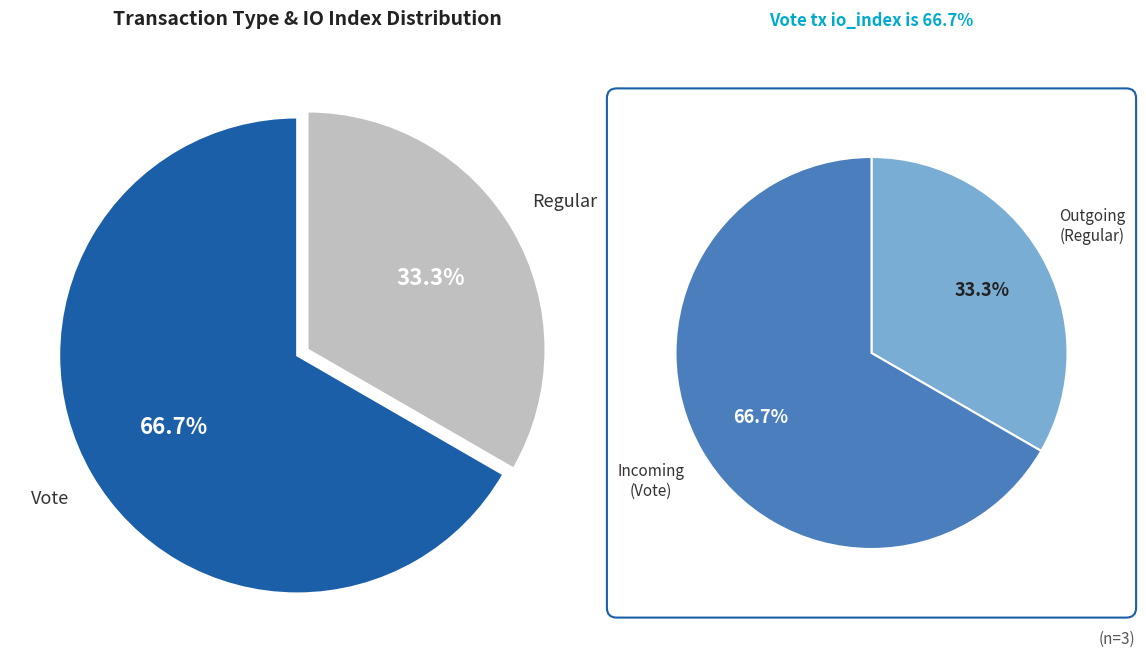

Which slice is the largest?

Vote